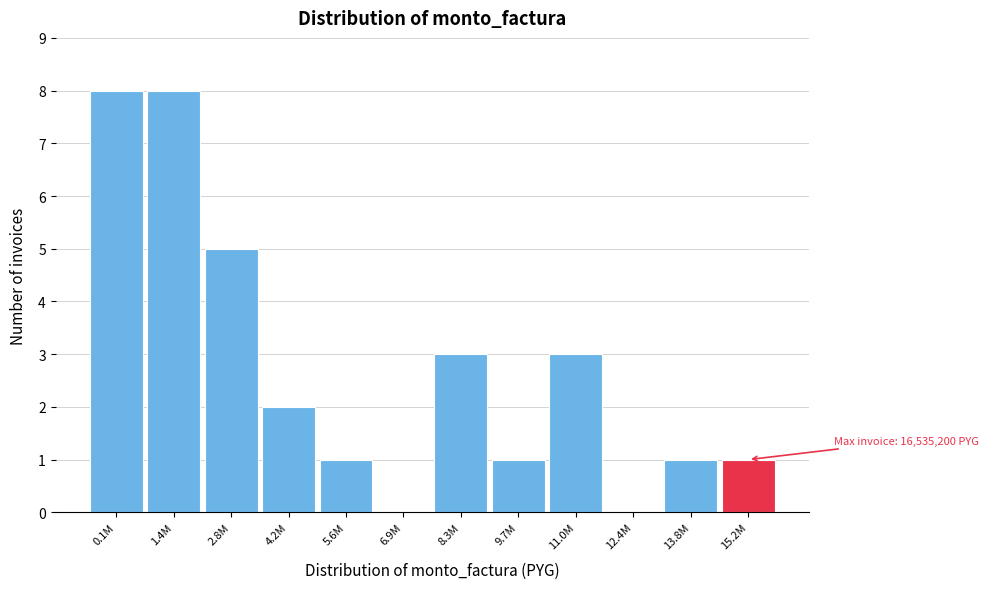

Reading right to left, what are all the values shown in this chart?

15.2M=1	13.8M=1	12.4M=0	11.0M=3	9.7M=1	8.3M=3	6.9M=0	5.6M=1	4.2M=2	2.8M=5	1.4M=8	0.1M=8